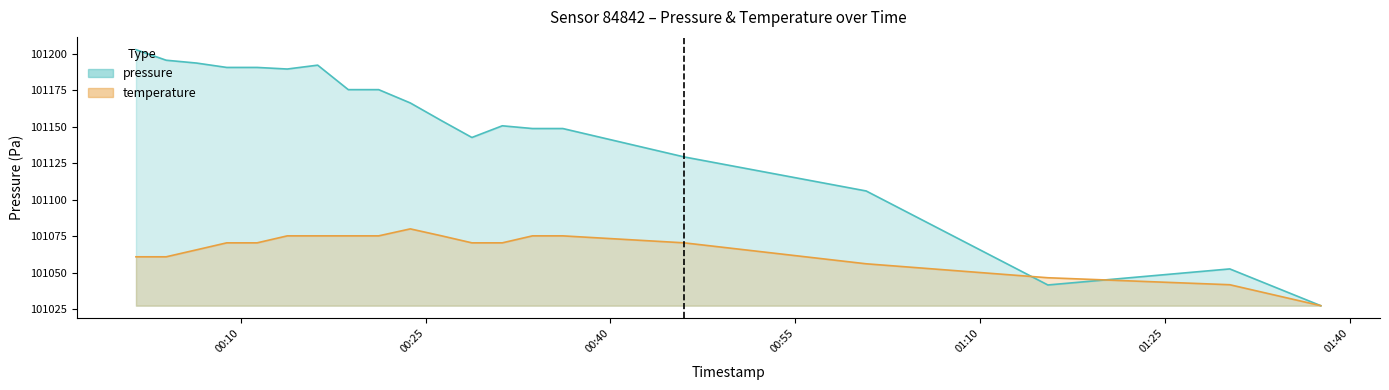

At which category does the chart reach its peak across all series?

2024-02-21T00:01:29